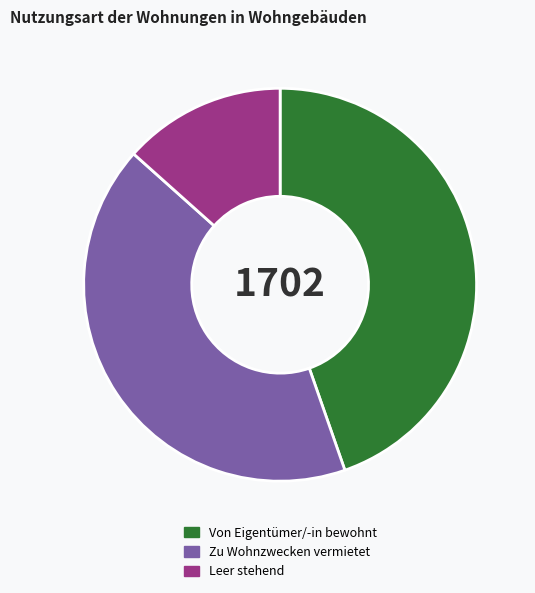

Rank the categories by value from lowest to highest.

Leer stehend, Zu Wohnzwecken vermietet, Von Eigentümer/-in bewohnt